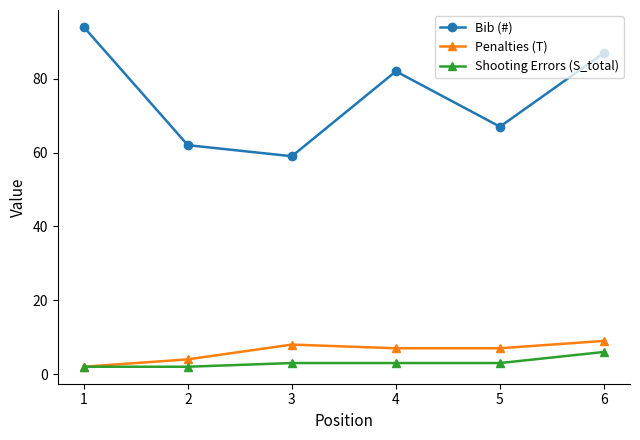

What is the sum of all Shooting Errors (S_total) values?

19